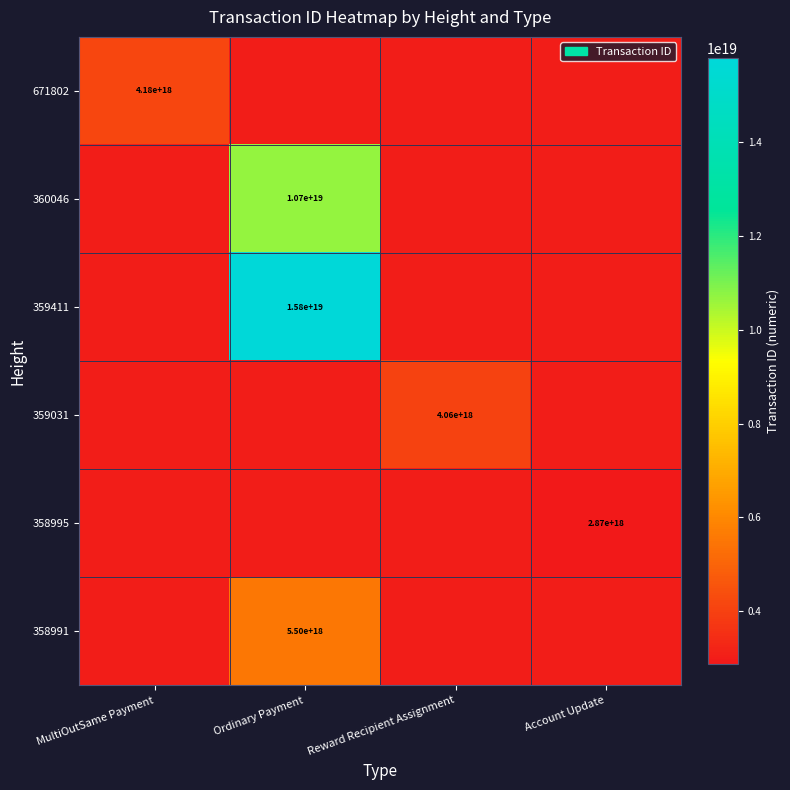

The 360046 series shows 10660556189344704512 at Ordinary Payment. True or false?

True